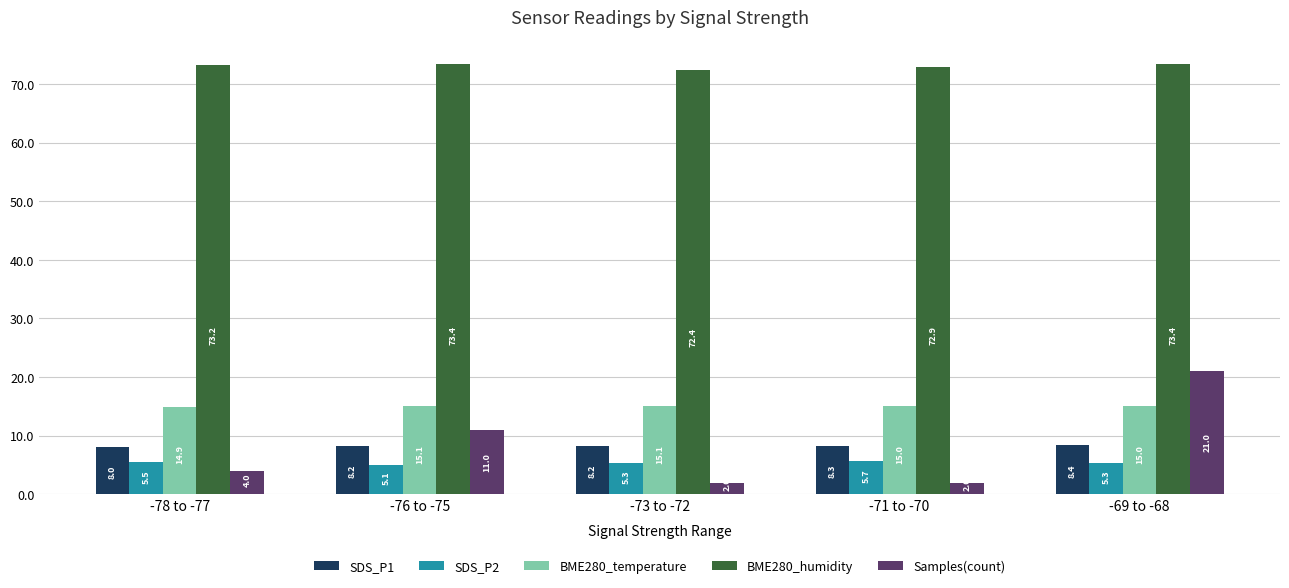

Is the value of Samples(count) at -76 to -75 greater than the value of BME280_temperature at -71 to -70?

No